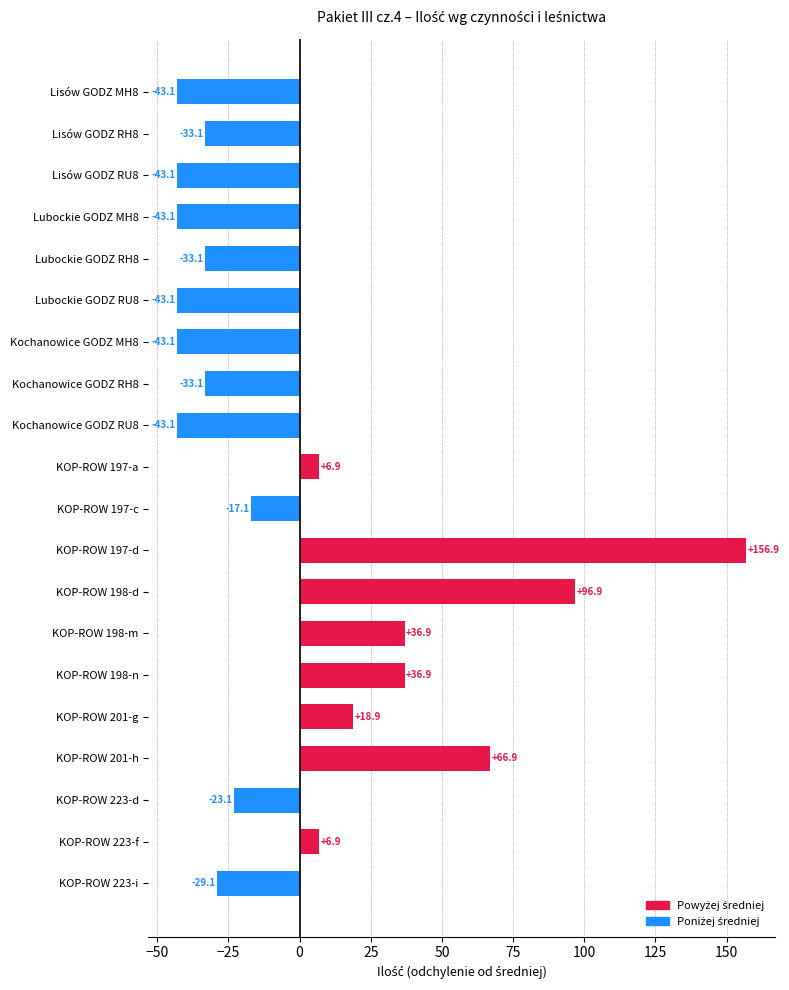

What is the difference between the second highest and minimum values?

140.0